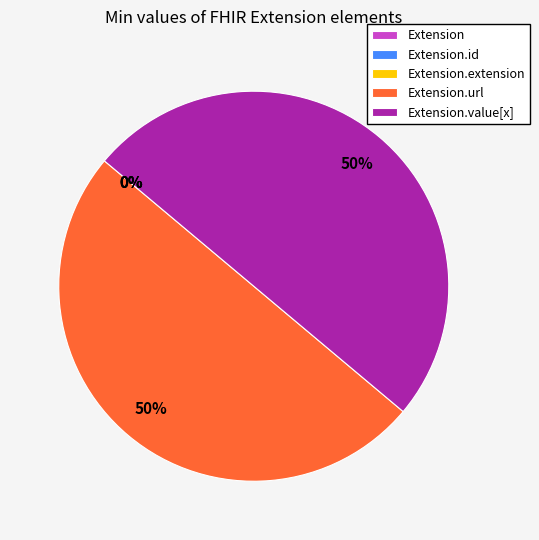

Which category has the smallest portion of the pie?

Extension